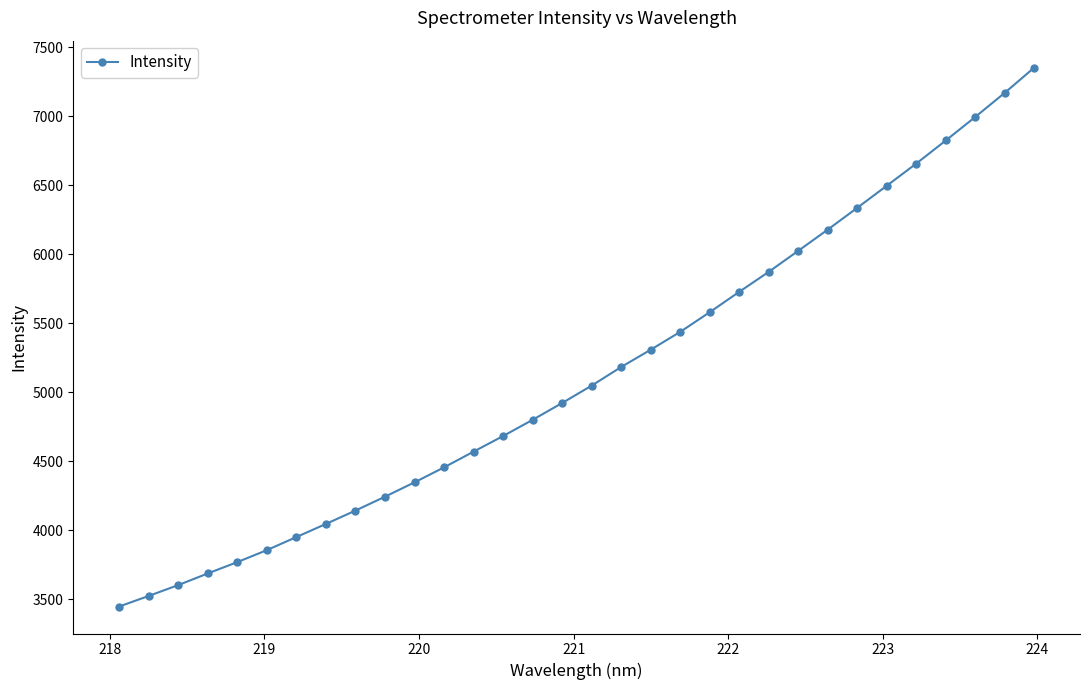

True or false: there are more than 2 points higher than both neighbors.

False